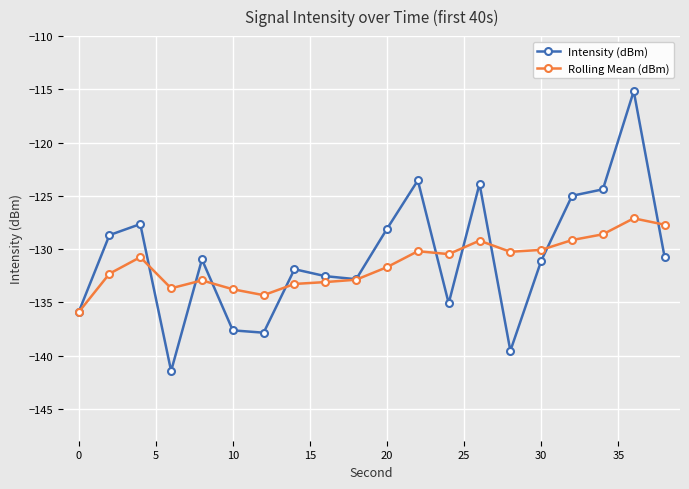

True or false: Intensity (dBm) has more than 0 points higher than both neighbors.

True